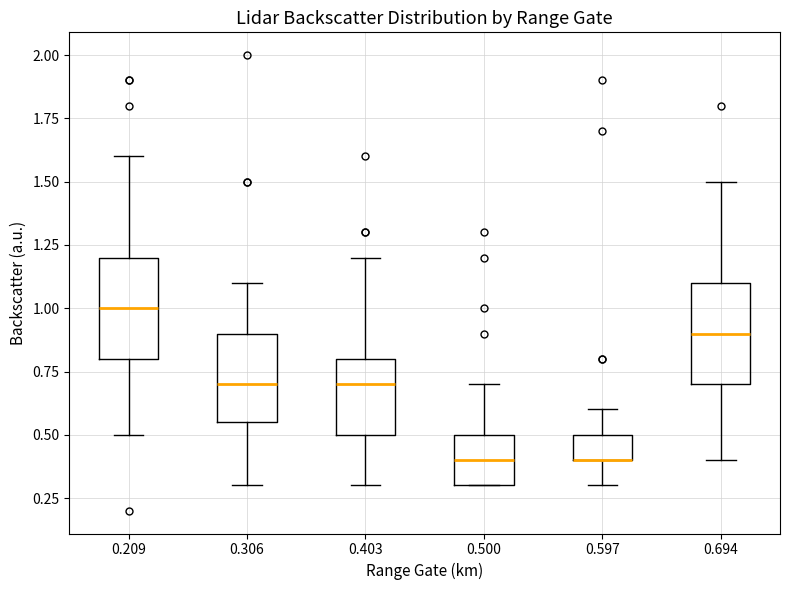

Where does the upper whisker of the box at x = 0.500 end on the y-axis? The values are not printed on the chart, so give them approximately, as read against the axis.

0.70